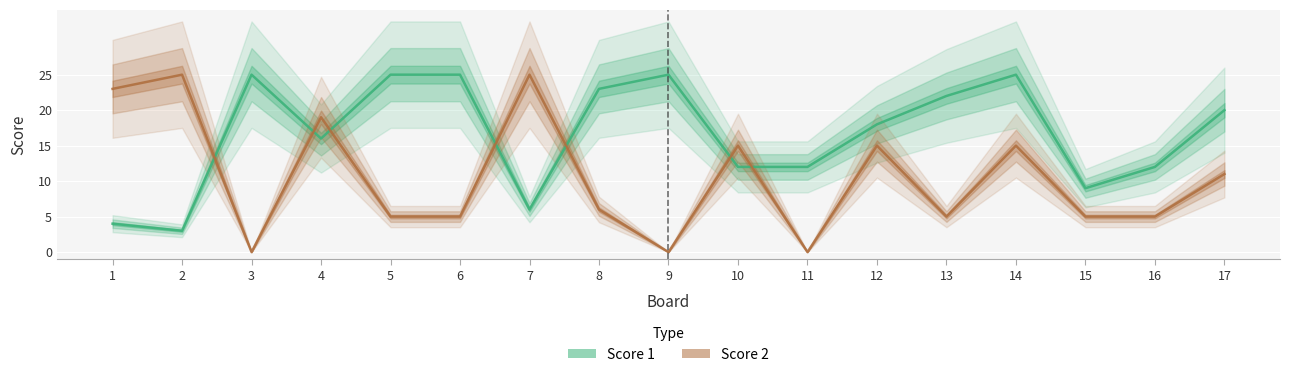

Where do Score 1 and Score 2 first cross each other?

2 and 3